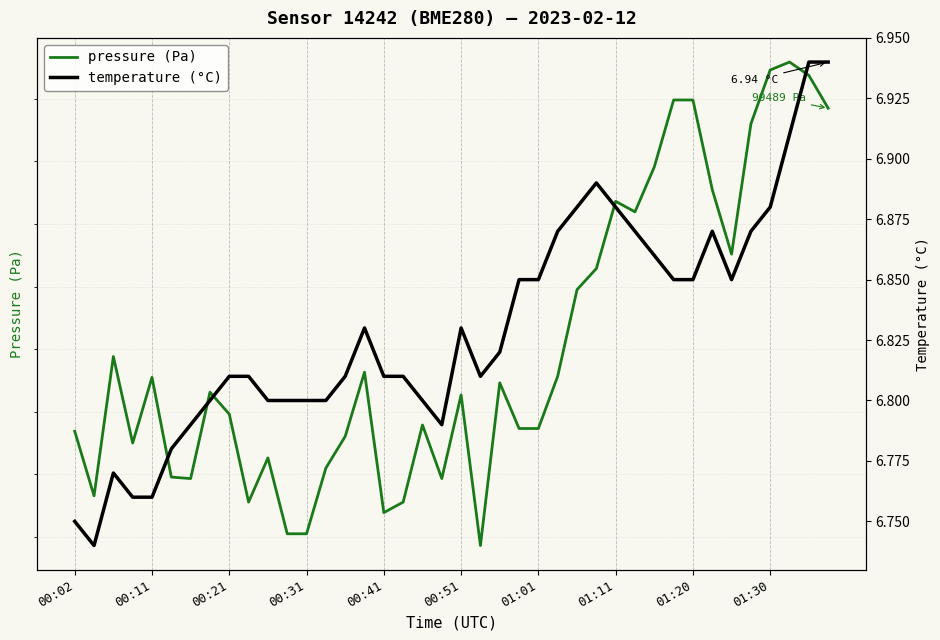

Which series has the largest total across all categories?

pressure (Pa)